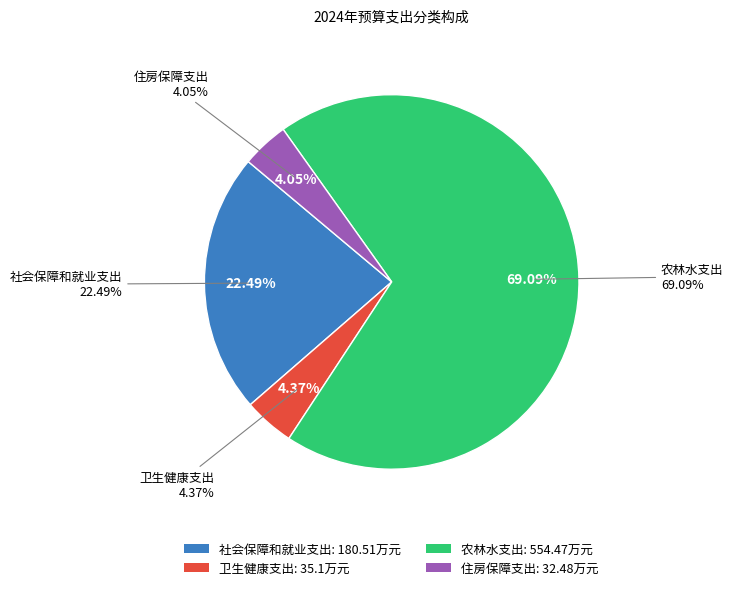

Rank the categories by value from highest to lowest.

农林水支出, 社会保障和就业支出, 卫生健康支出, 住房保障支出